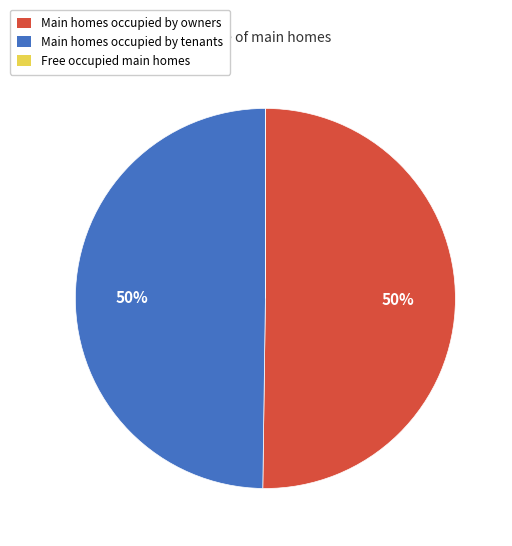

Which category accounts for the majority?

Main homes occupied by owners